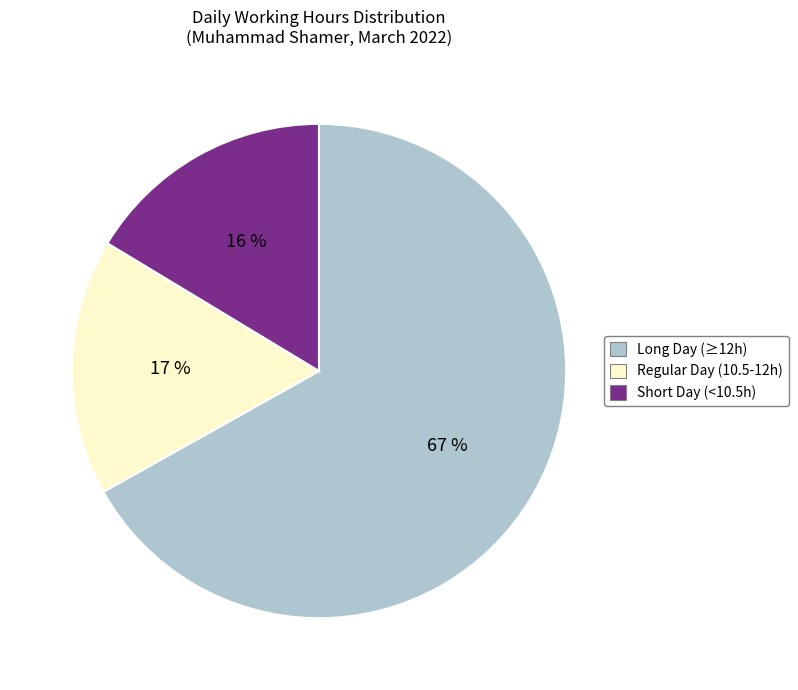

Is there a majority slice in this chart?

Yes